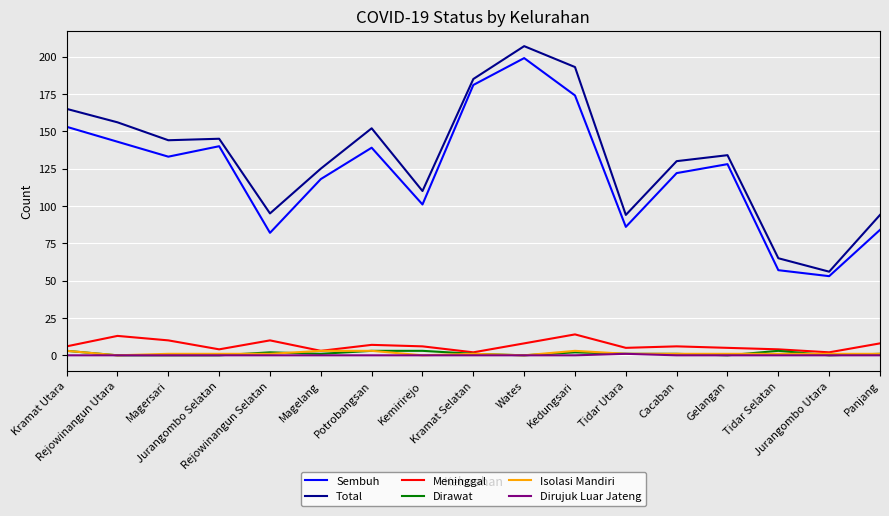

What is the lowest value of the Sembuh series?

53